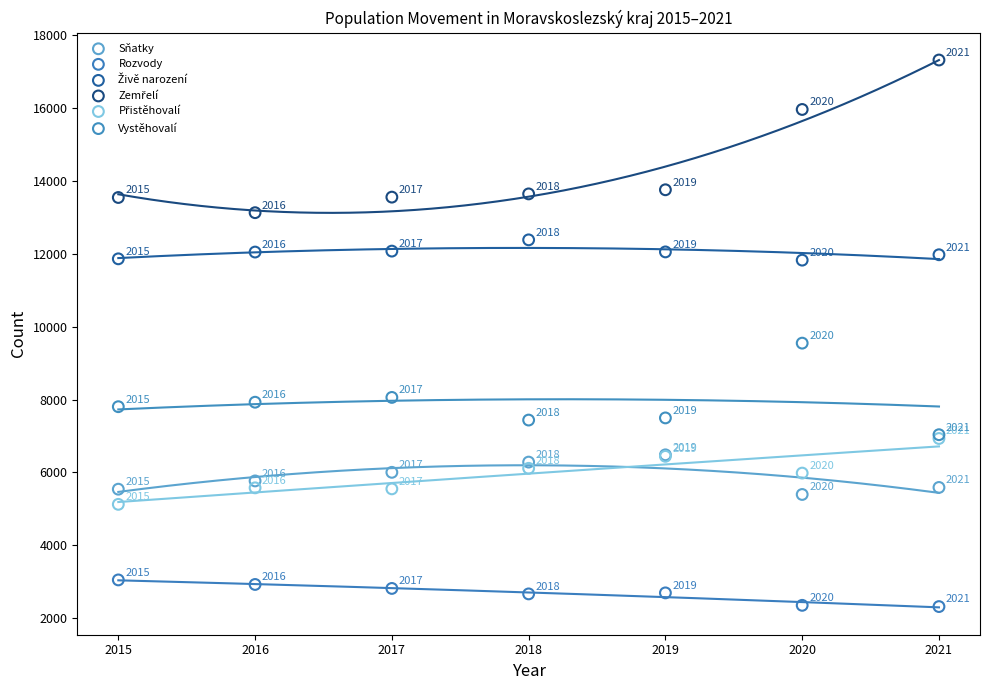

Across all series, what Y value is closest to 9821?

9551